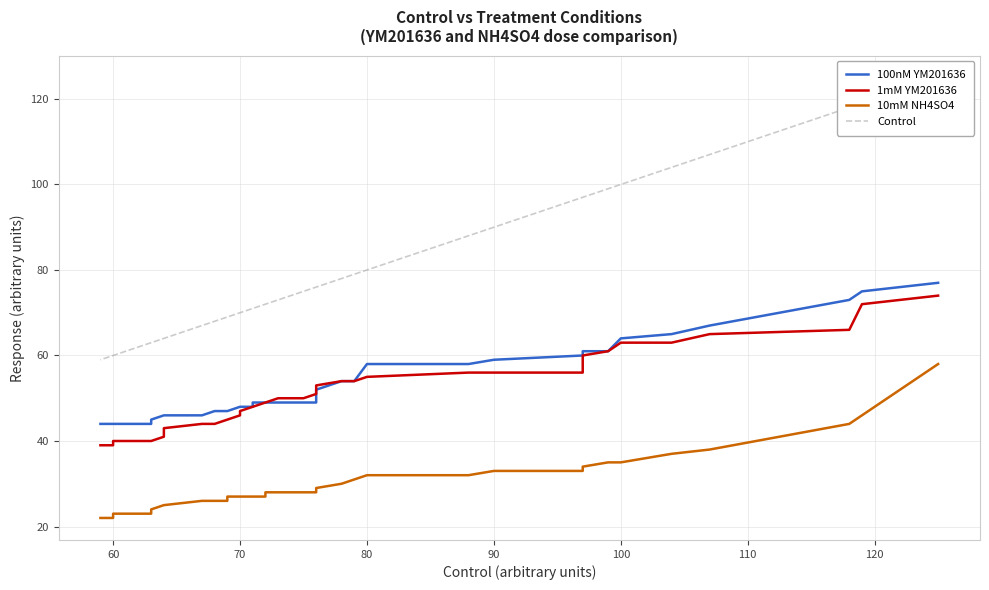

What is the spread (max minus min) of values at 90?

57